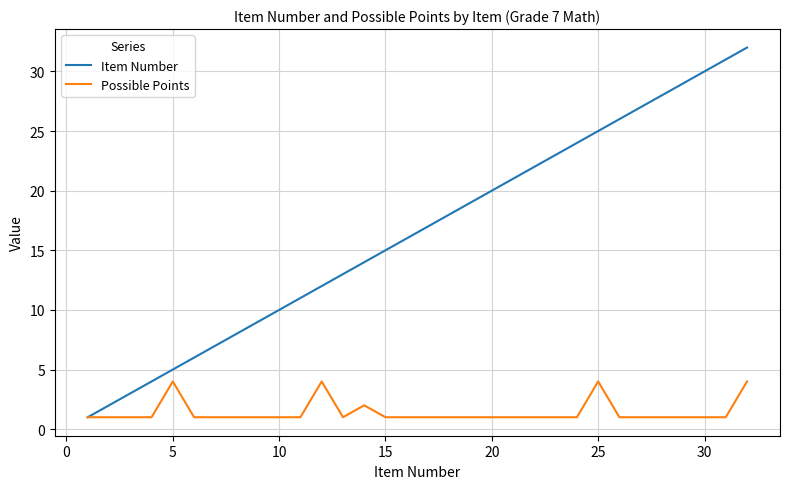

Which series has the widest spread of values?

Item Number